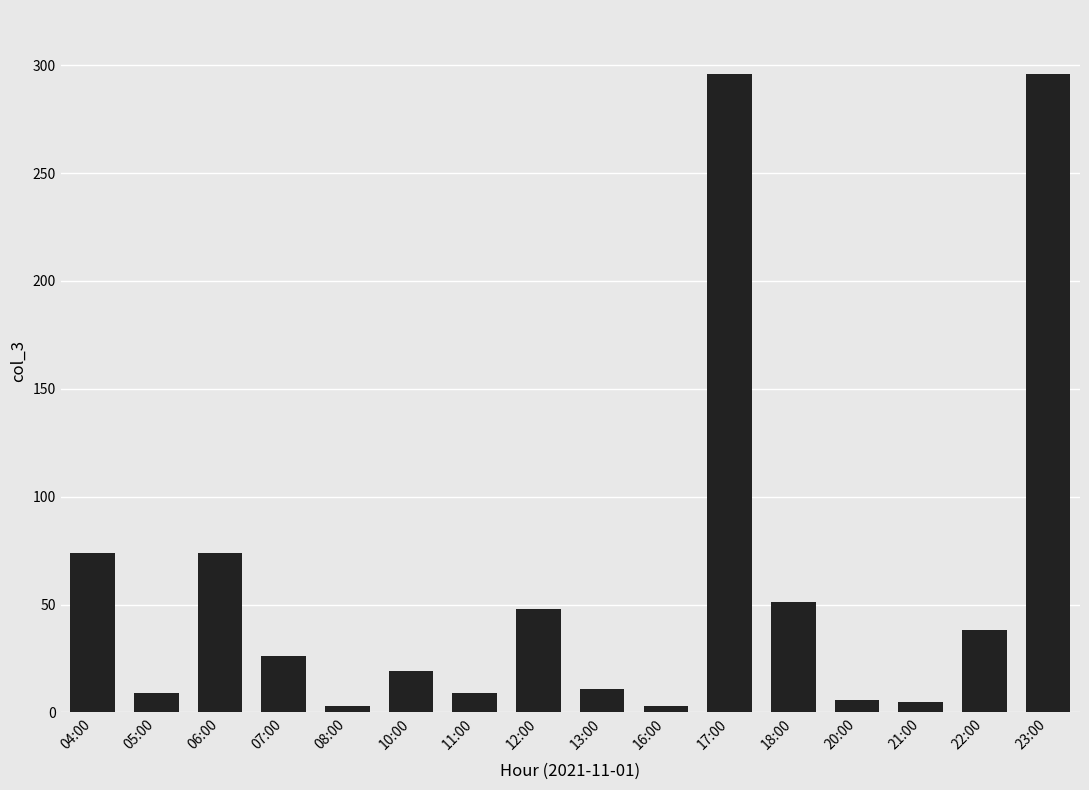

Which has a higher value, 17:00 or 20:00?

17:00